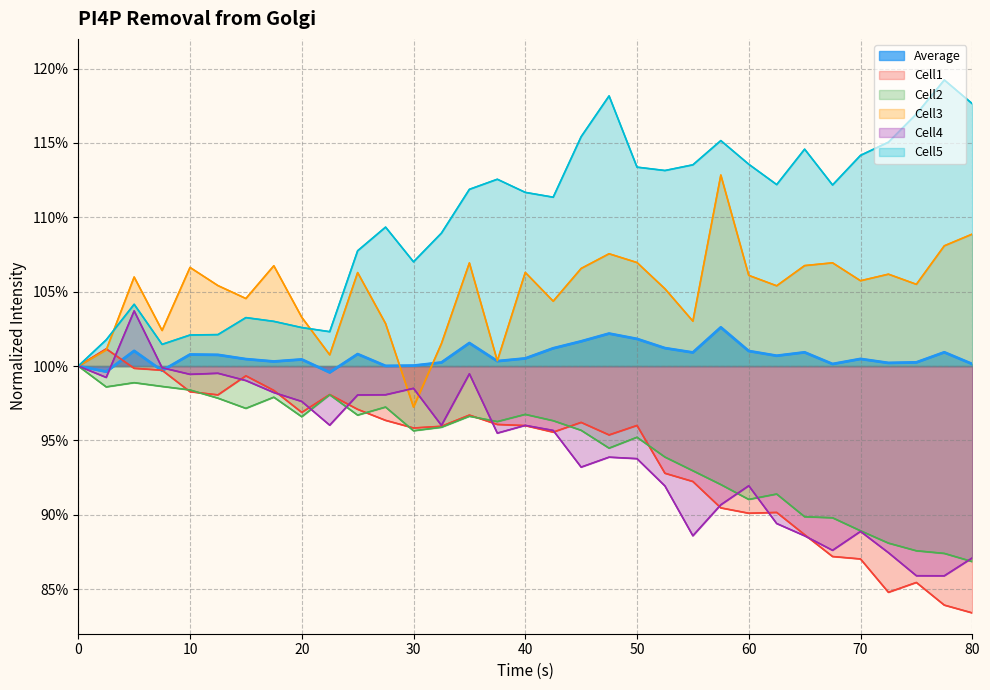

True or false: Cell3 has more than 1 points higher than both neighbors.

True